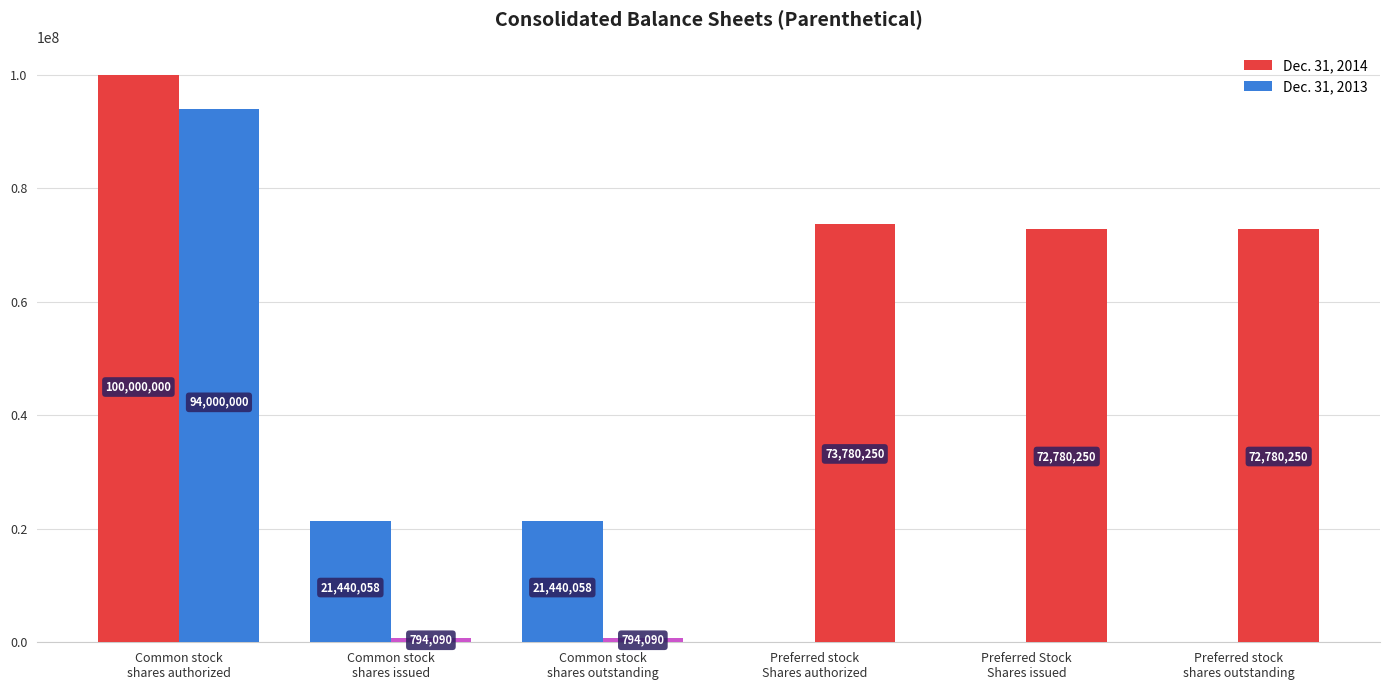

Does the chart contain stacked bars?

No